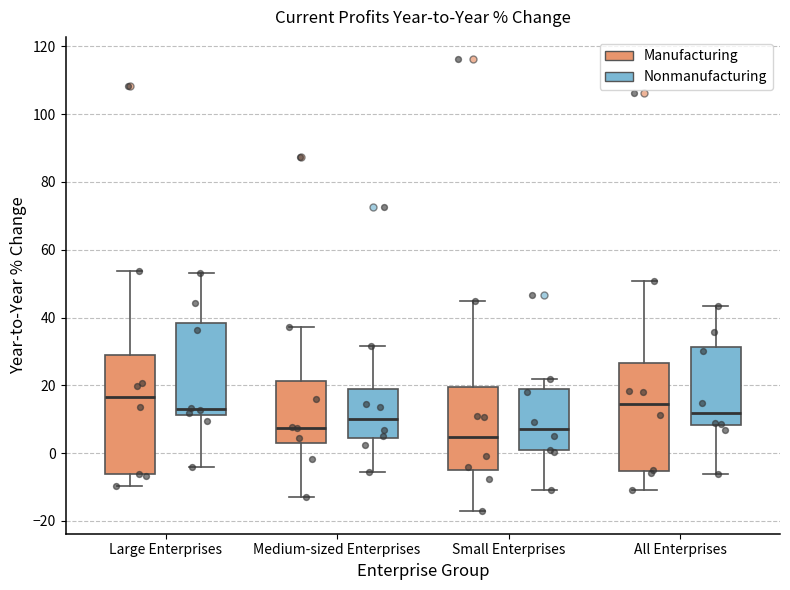

Comparing the boxes themselves (not the whiskers), which one is the tallest?

Large Enterprises (Manufacturing)